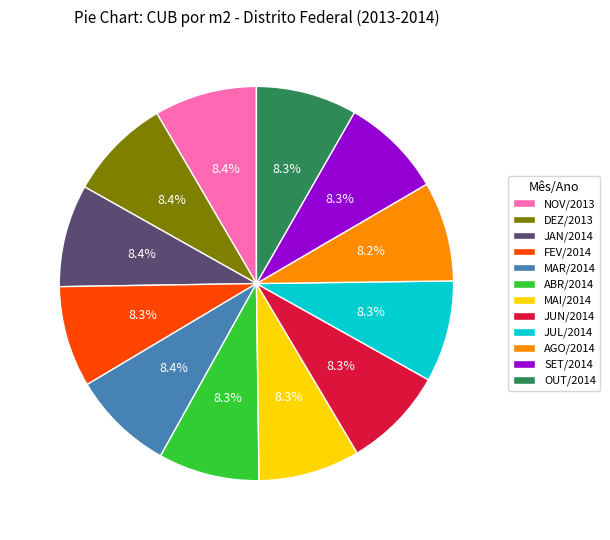

The NOV/2013 slice represents 1% of the pie. True or false?

False